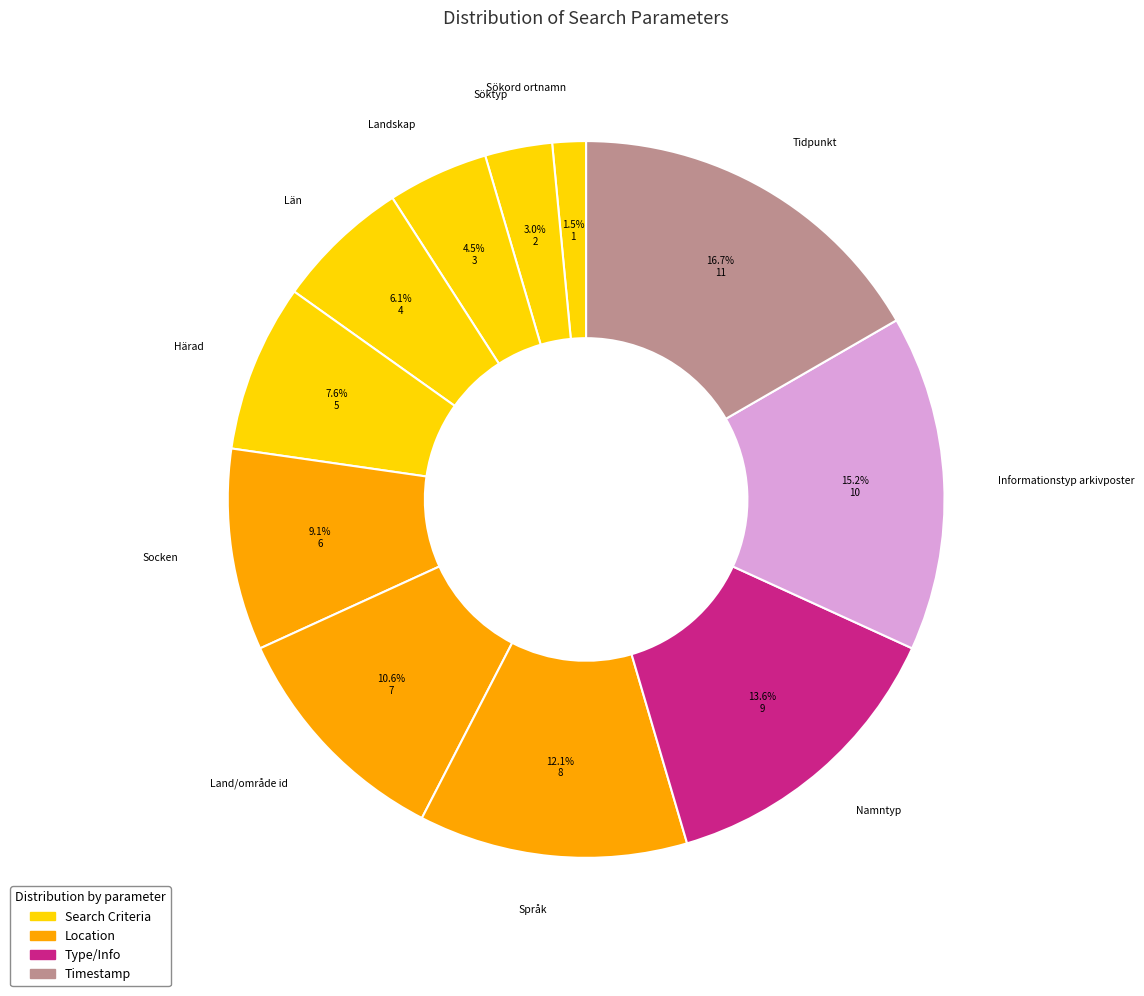

Is the sum of Land/område id and Språk greater than half?

No